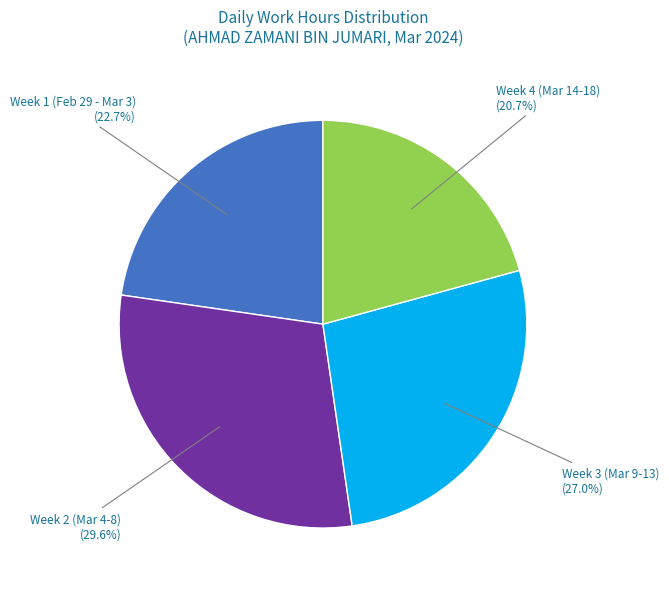

How many segments does this pie chart have?

4